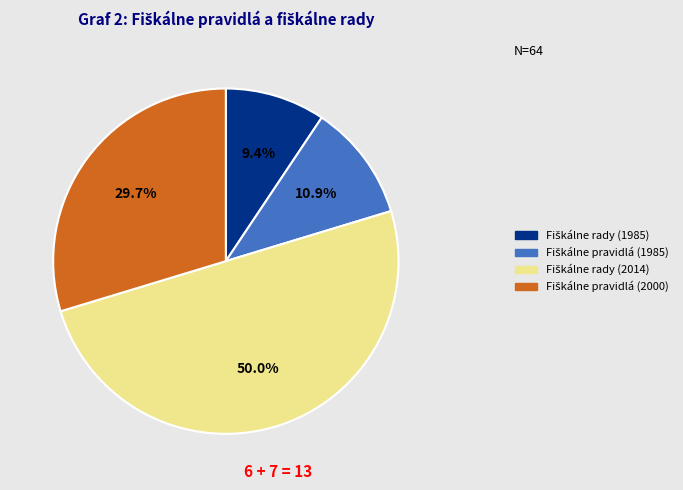

Approximately how many times larger is the value at Fiškálne rady (1985) compared to Fiškálne pravidlá (1985)?

0.9